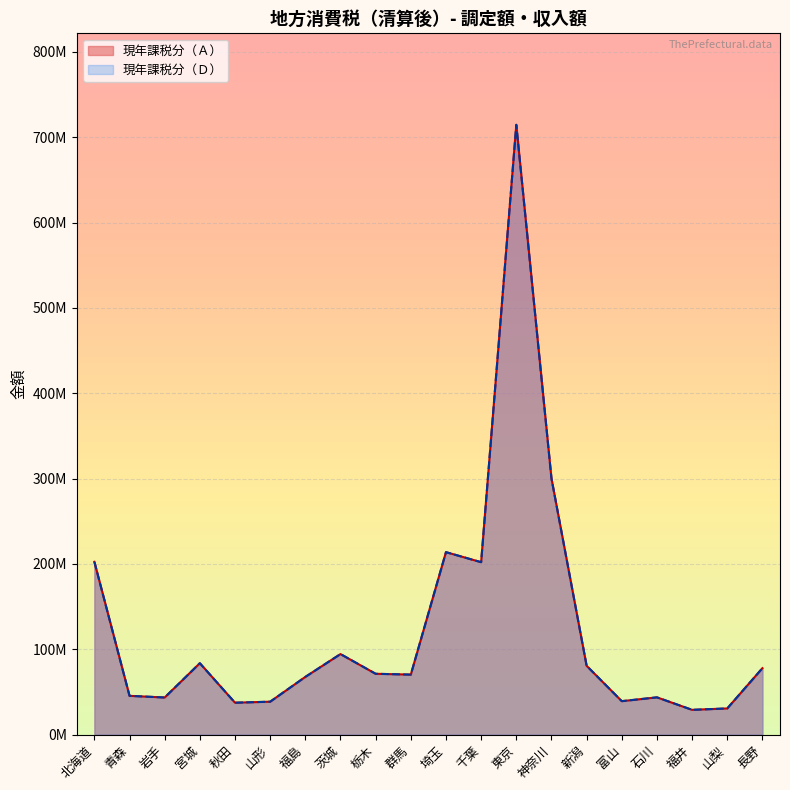

How many lines are shown in the chart?

2